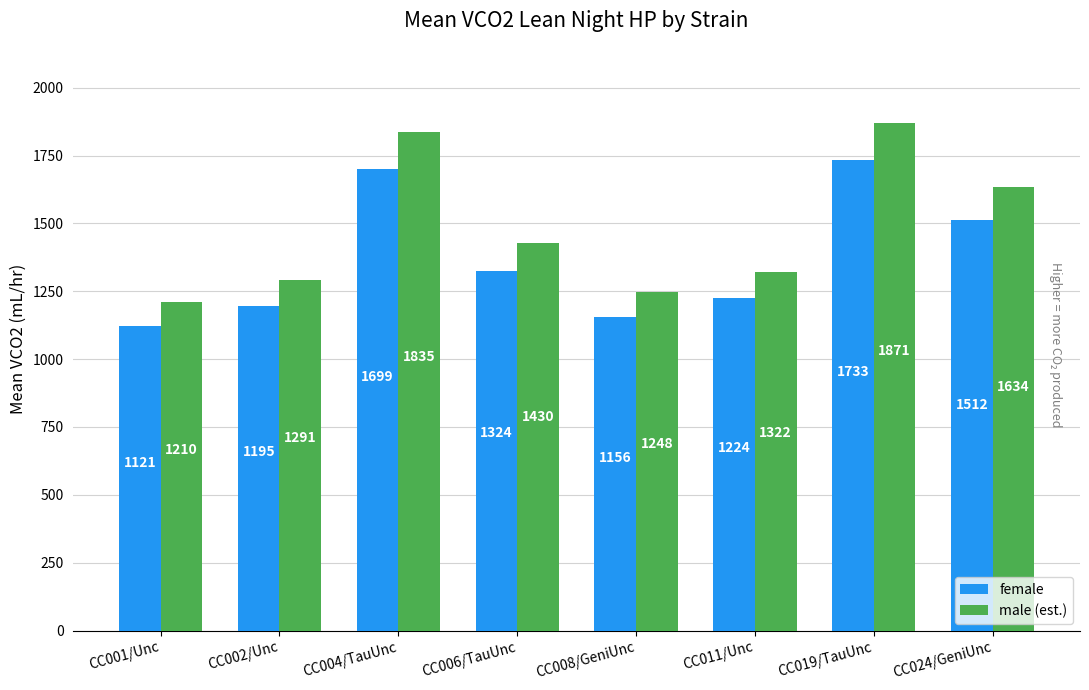

Rank the categories by male (est.) value from highest to lowest.

CC019/TauUnc, CC004/TauUnc, CC024/GeniUnc, CC006/TauUnc, CC011/Unc, CC002/Unc, CC008/GeniUnc, CC001/Unc